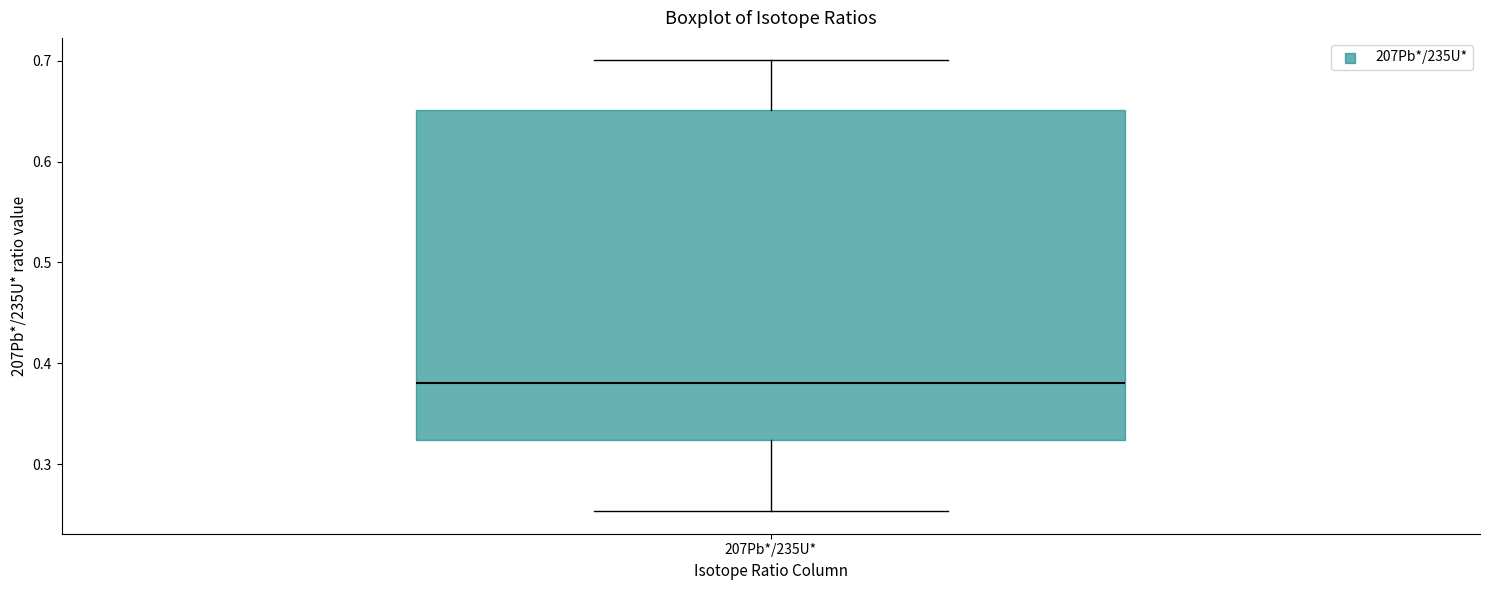

Where does the lower whisker of the box for 207Pb*/235U* end on the y-axis? The values are not printed on the chart, so give them approximately, as read against the axis.

0.25